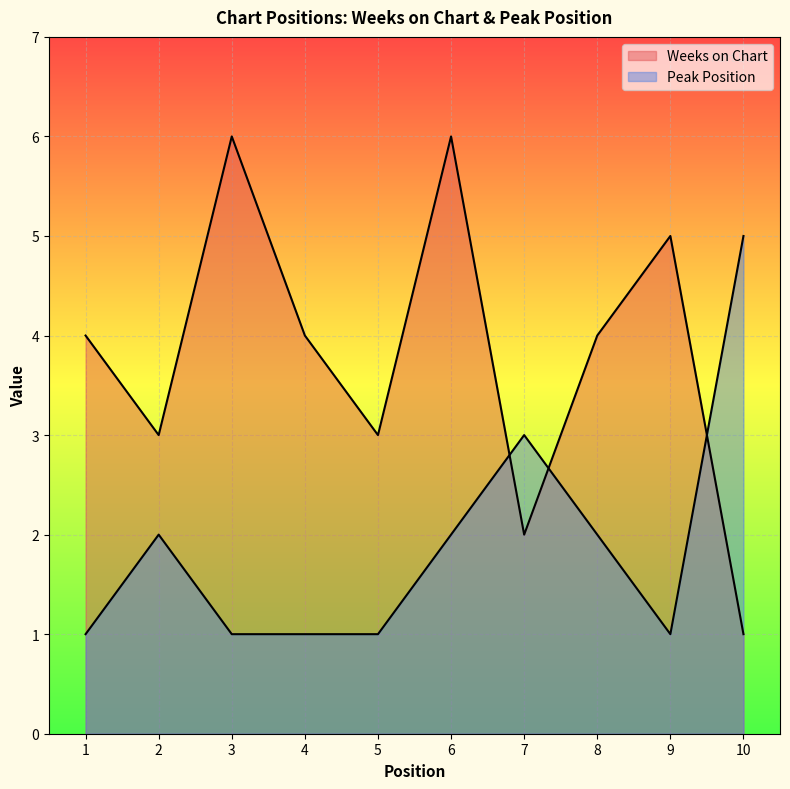

At which category is the sum across all series the highest?

6